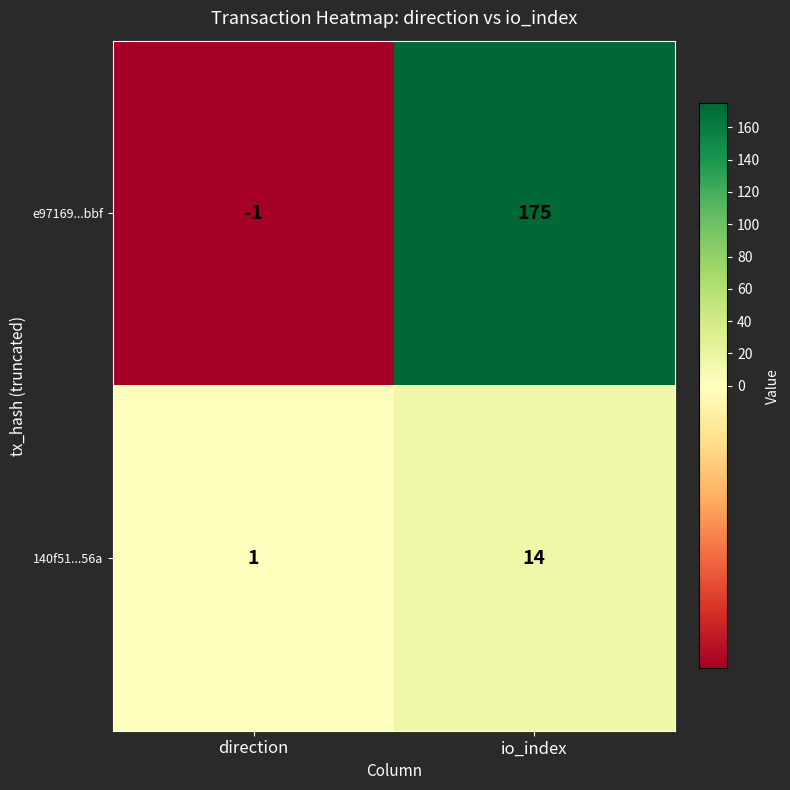

The value of 140f51...56a at io_index is 14. True or false?

True